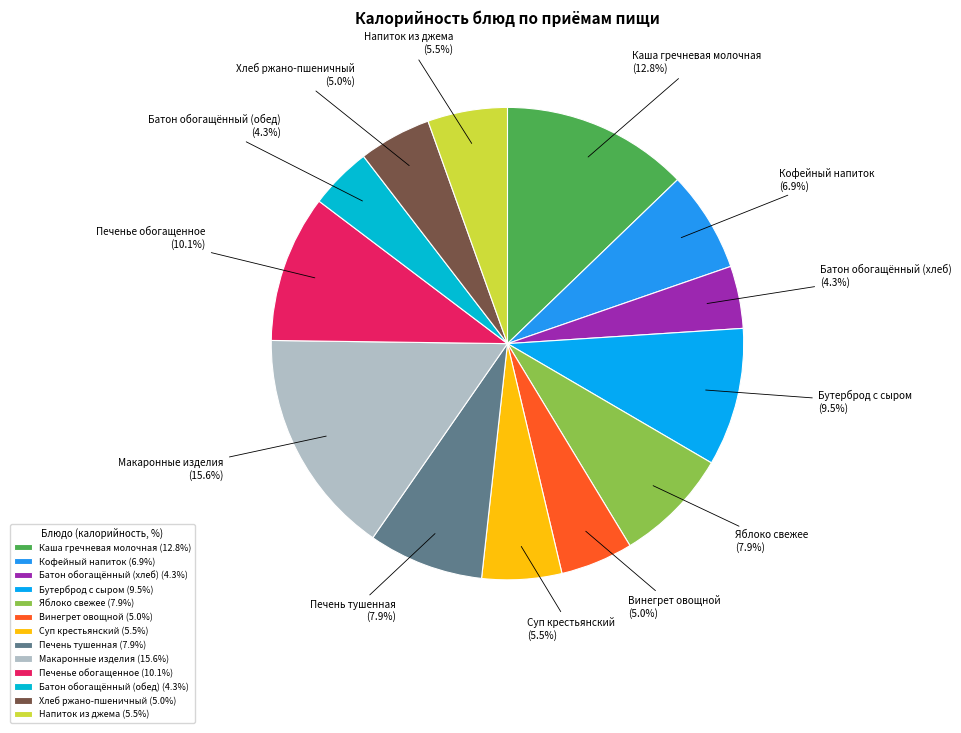

What percentage is NOT represented by Винегрет овощной?

95.0%